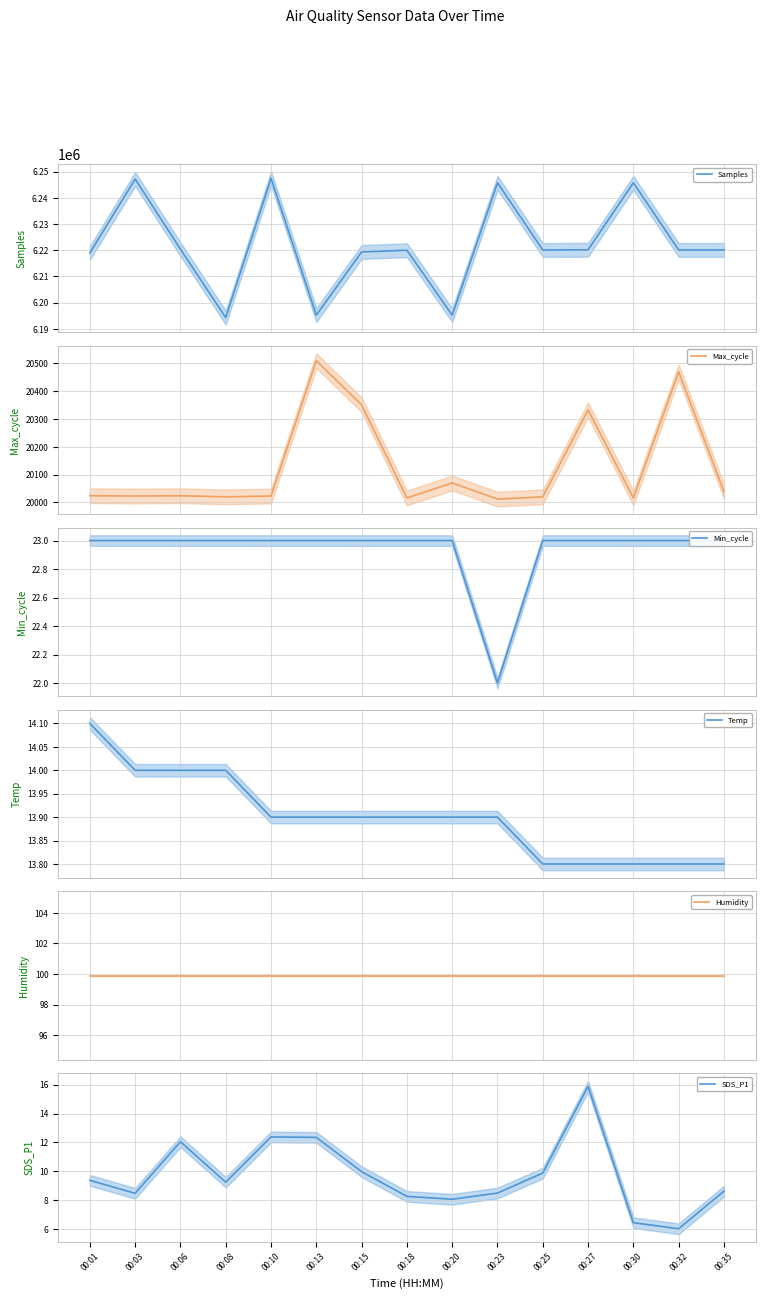

What is the value of the SDS_P1 point at the 6th from the left?

12.3